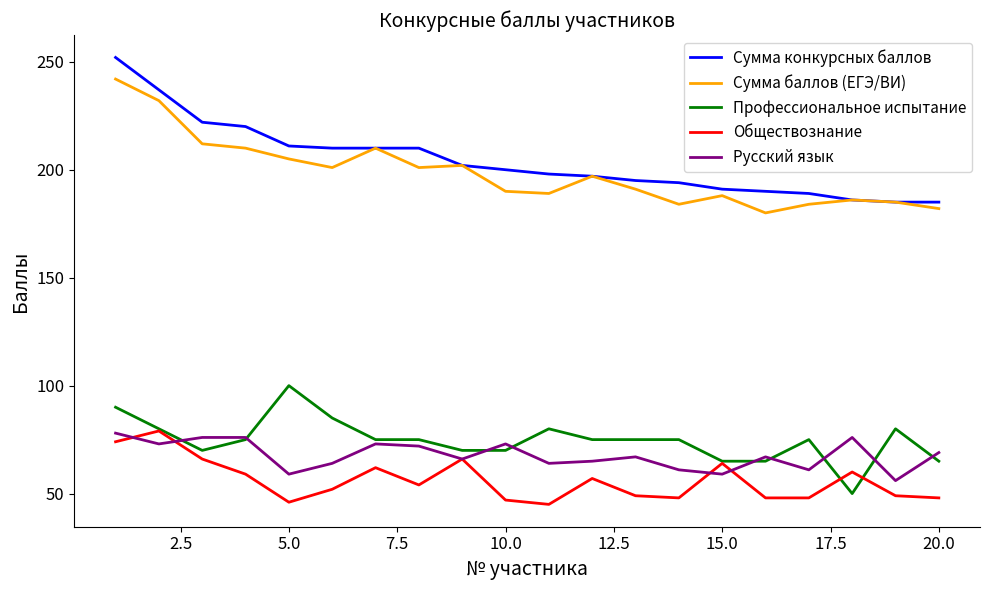

True or false: Сумма баллов (ЕГЭ/ВИ) and Профессиональное испытание intersect in this chart.

False